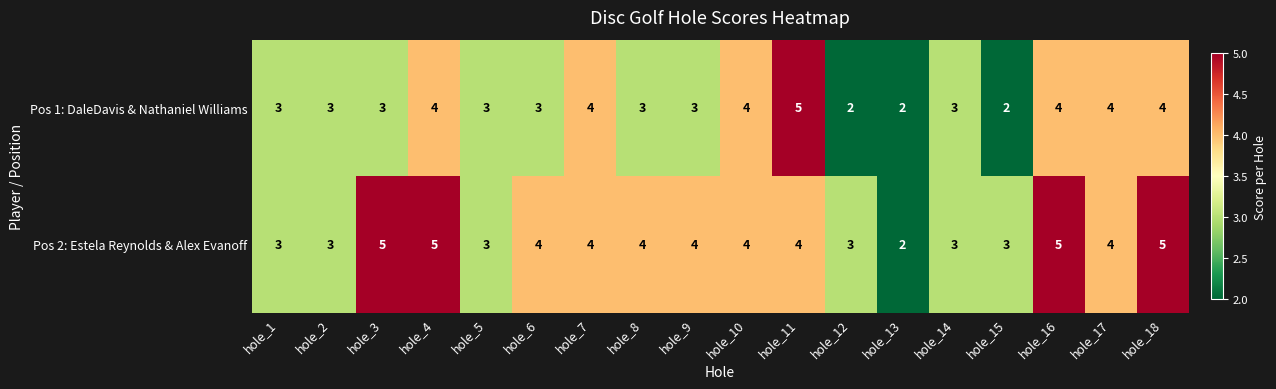

The value of Pos 1: DaleDavis & Nathaniel Williams at hole_1 is 3. True or false?

True